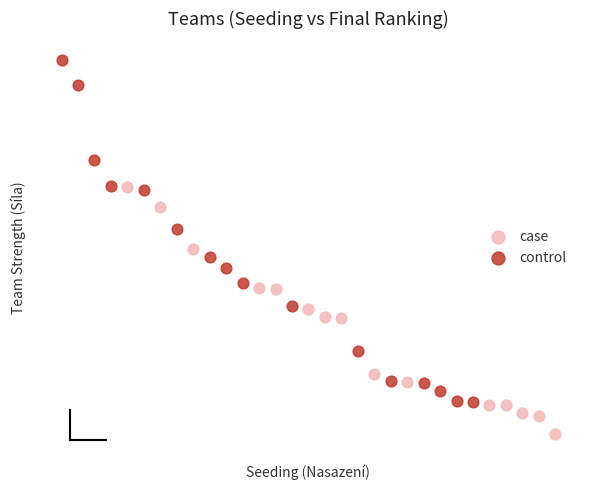

Which series contains the highest Y value?

control